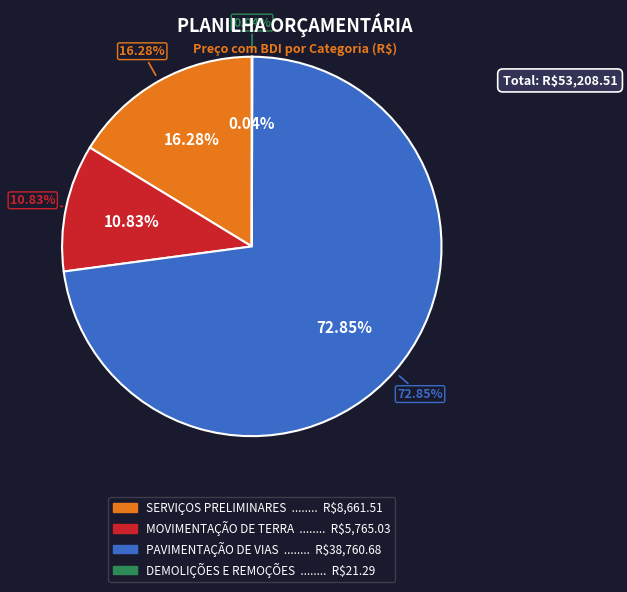

Does DEMOLIÇÕES E REMOÇÕES account for over 50% of the chart?

No